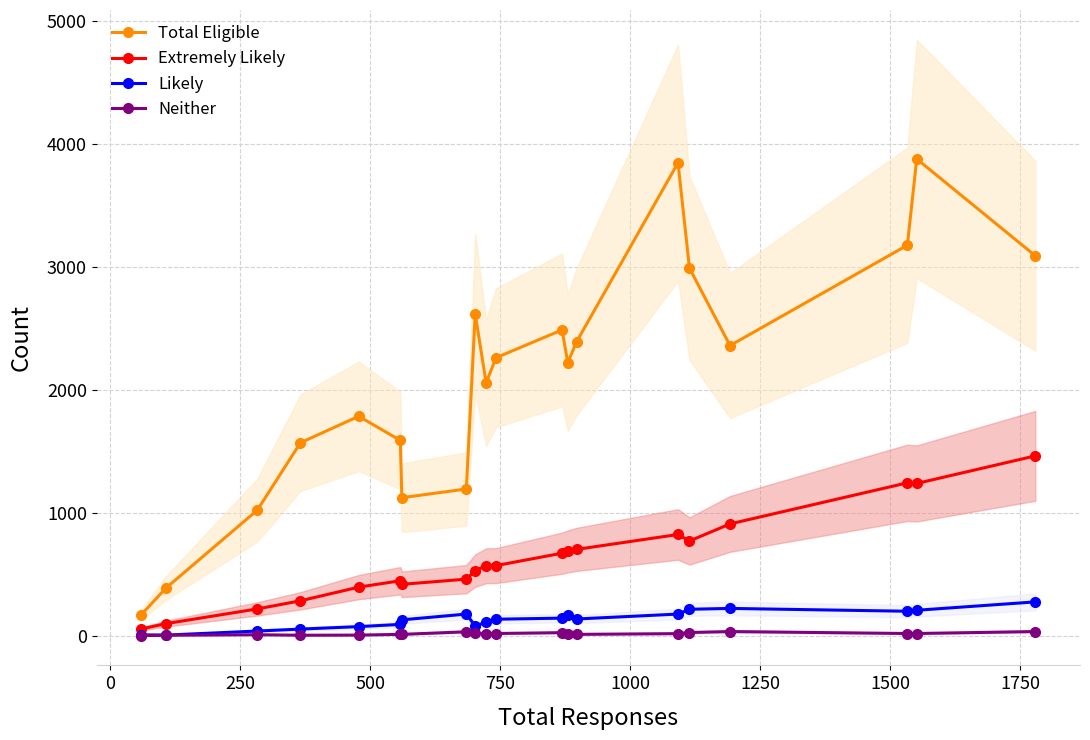

How many lines are shown in the chart?

4